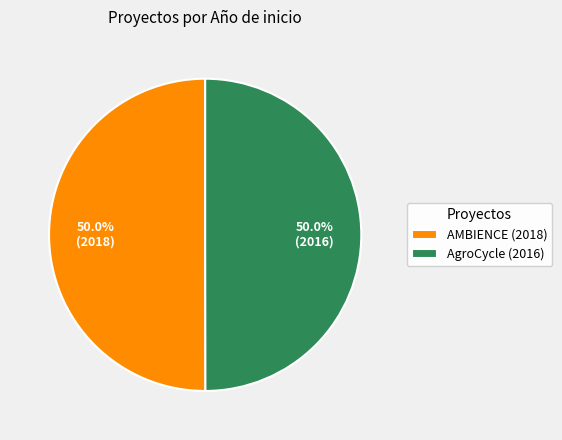

What is the ratio of the value at AMBIENCE (2018) to the value at AgroCycle (2016)?

1.0